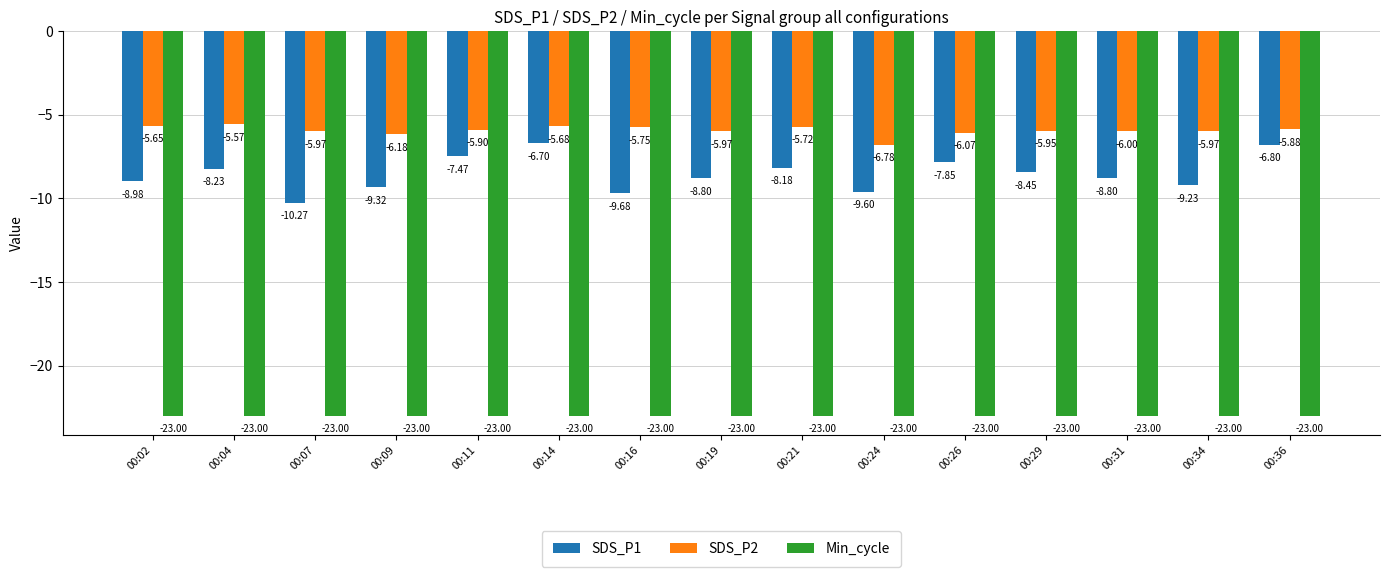

How many bars are there in each group?

3